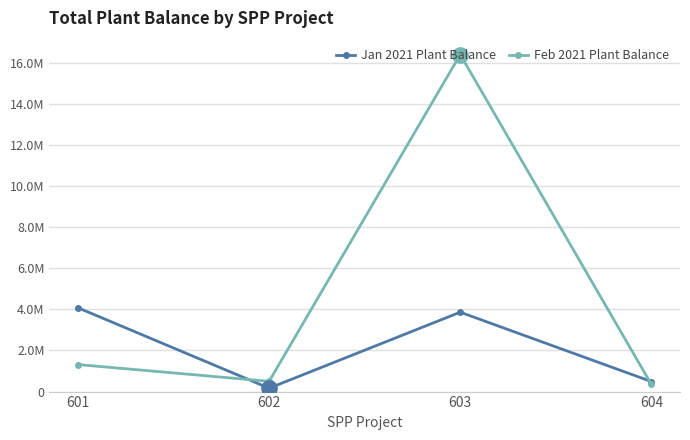

How many lines are shown in the chart?

2